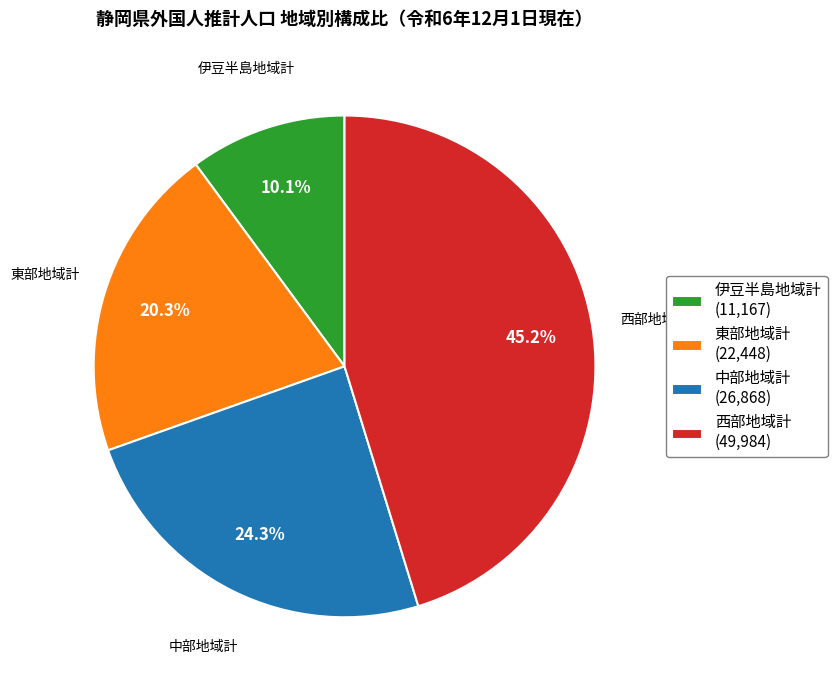

To the nearest percent, what is the difference between the 西部地域計 and 伊豆半島地域計 slice percentages?

35%